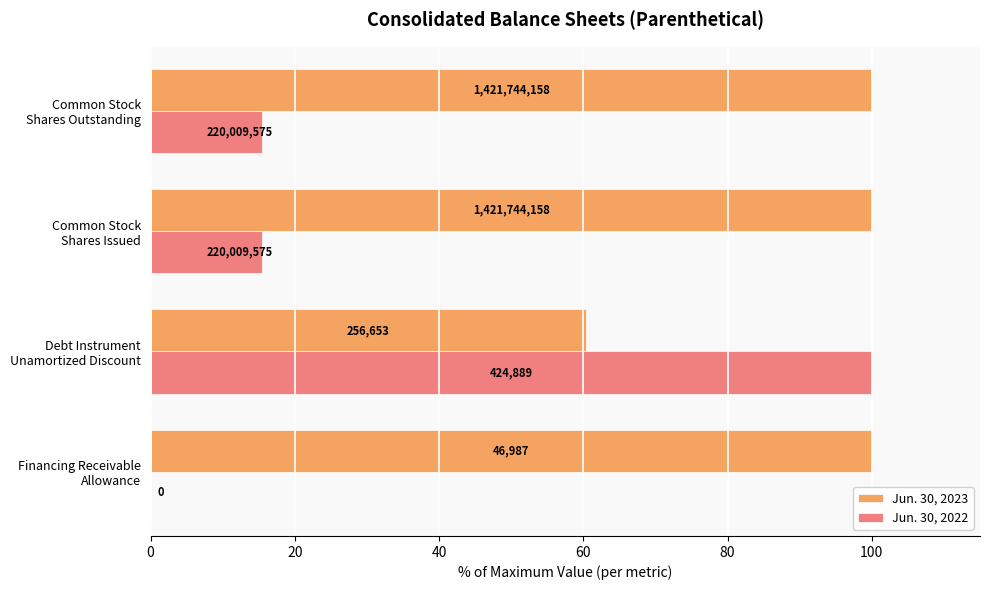

What are all the series names shown in the legend?

Jun. 30, 2023, Jun. 30, 2022